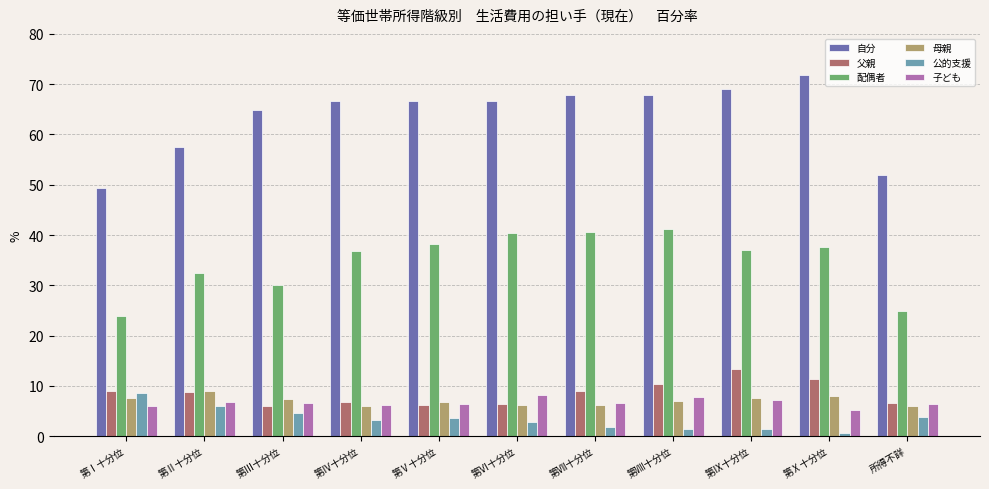

What is the approximate value of 父親 at 第Ⅵ十分位?

6.4